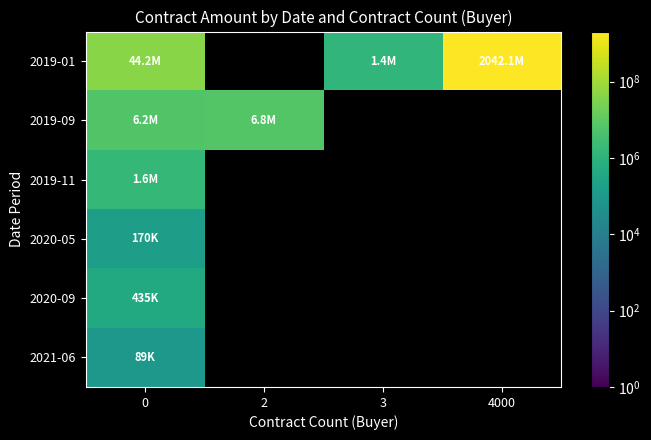

What is the maximum value for 2019-09?

6774821.2